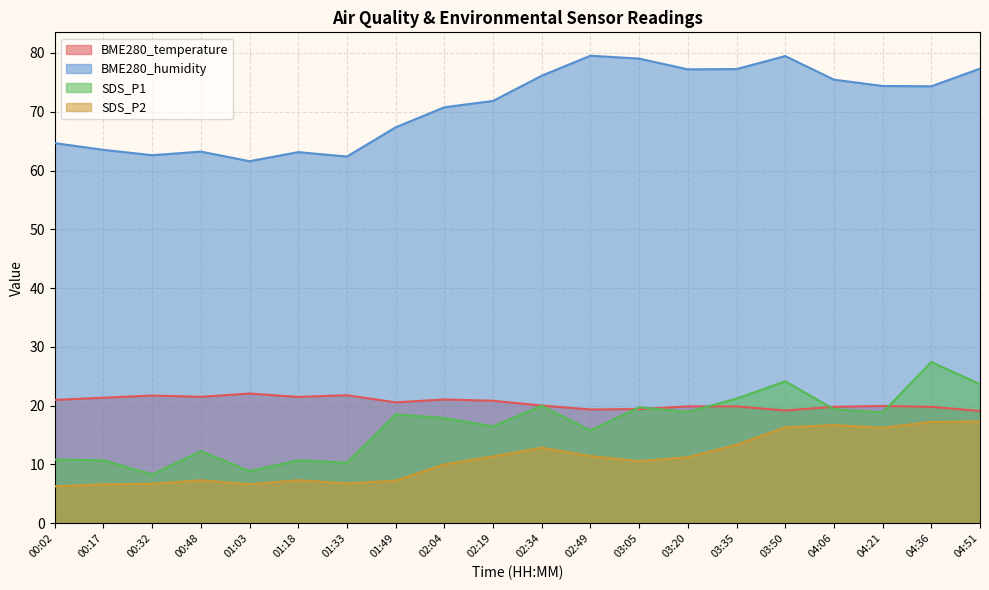

At which category is the sum across all series the highest?

03:50